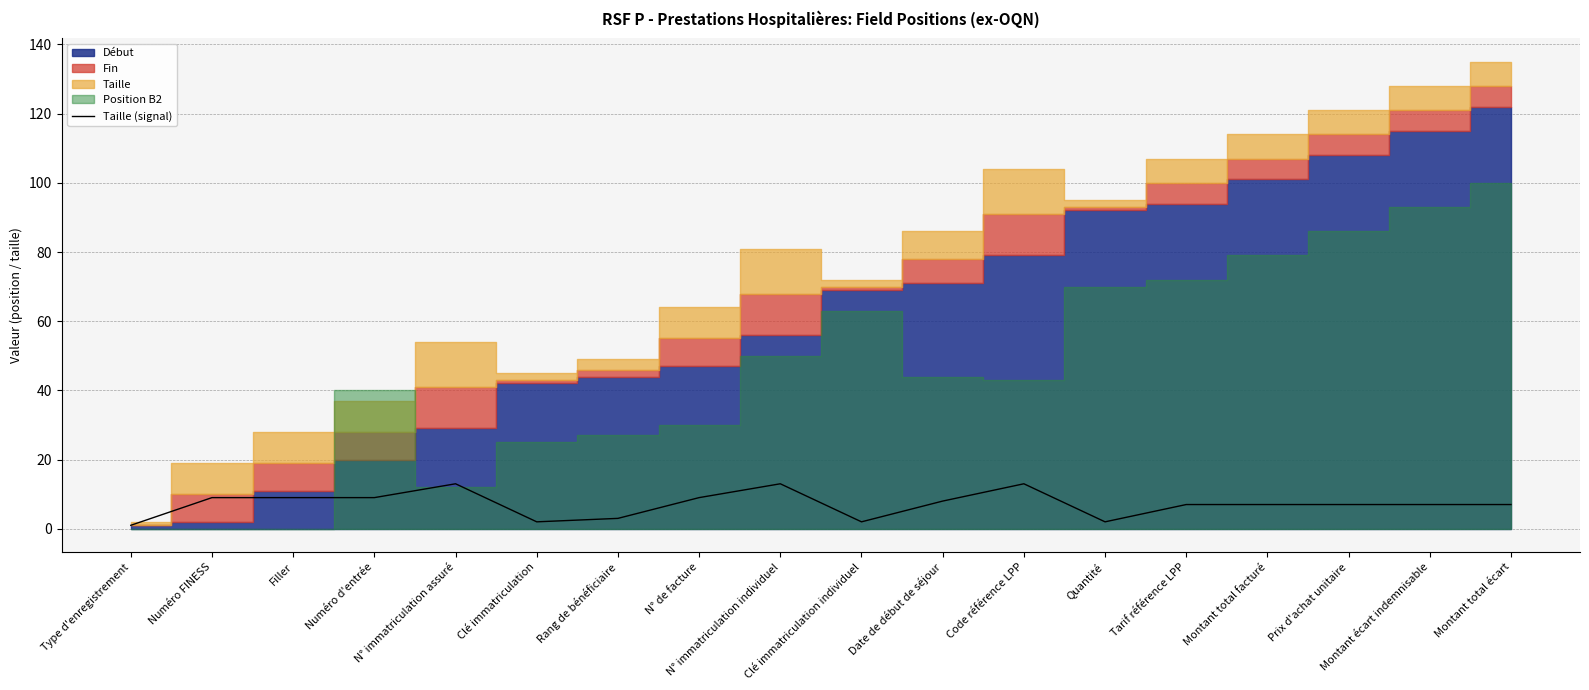

Where is the data nearest to the value 7?

Tarif référence LPP